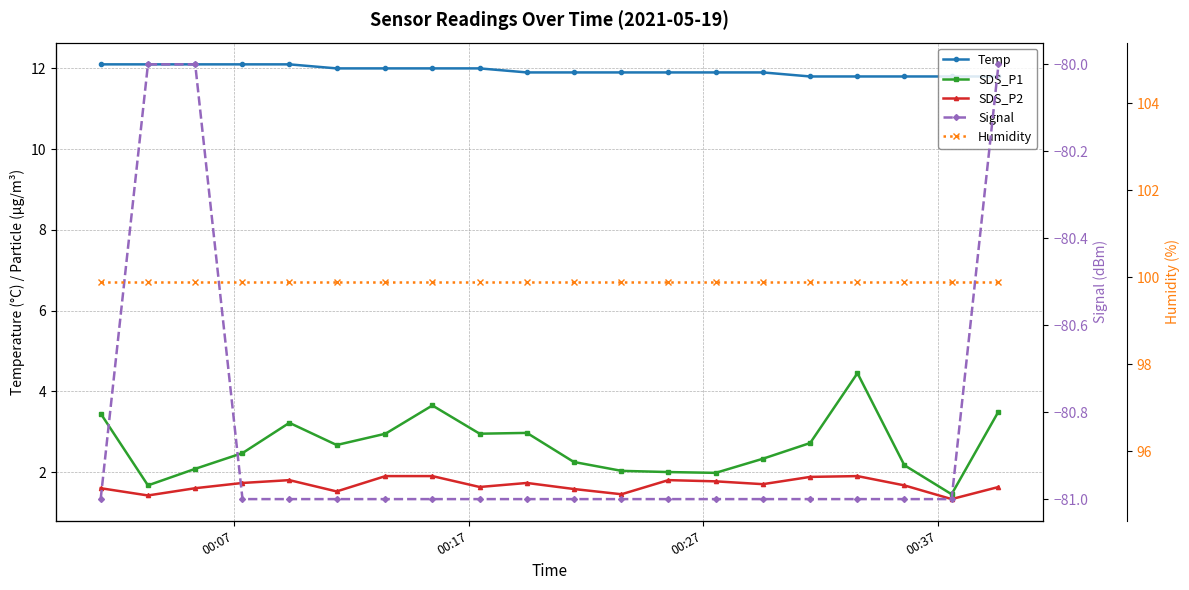

What are all the series names shown in the legend?

Temp, SDS_P1, SDS_P2, Signal, Humidity